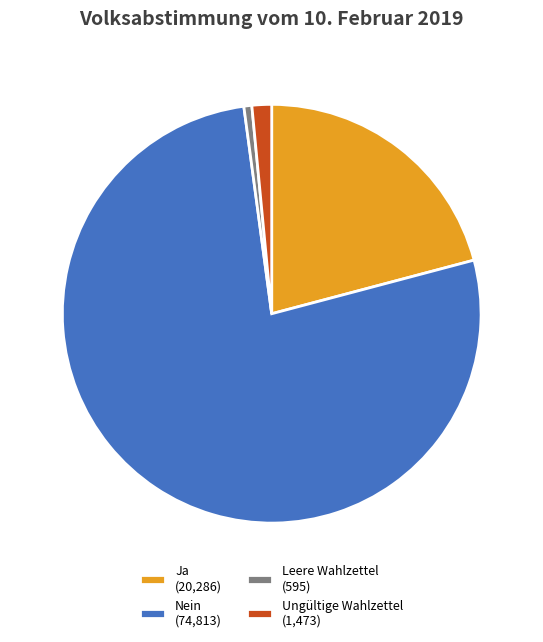

Rank the categories by value from highest to lowest.

Nein, Ja, Ungültige Wahlzettel, Leere Wahlzettel